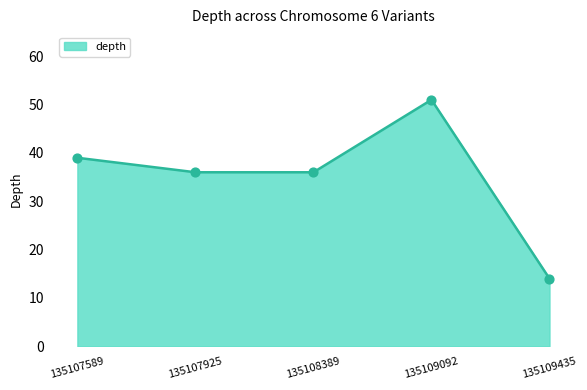

What is the ratio of the value at 135109092 to the value at 135108389?

1.4